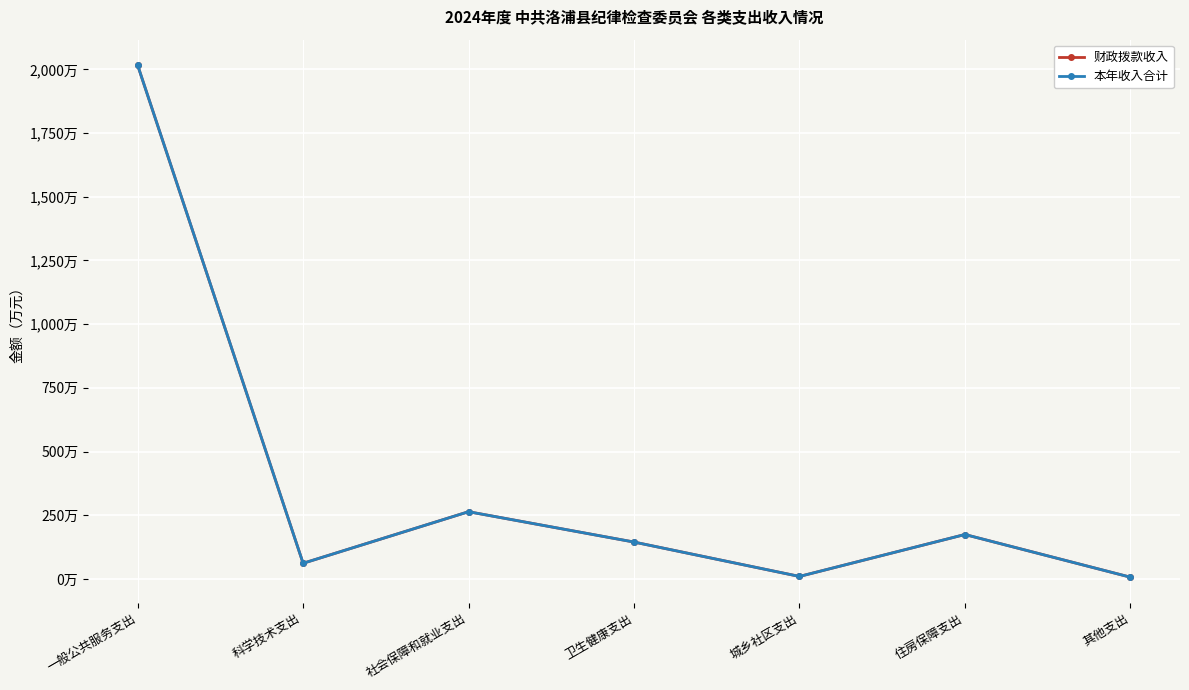

True or false: 财政拨款收入 has a value of 174.2 at 住房保障支出.

True